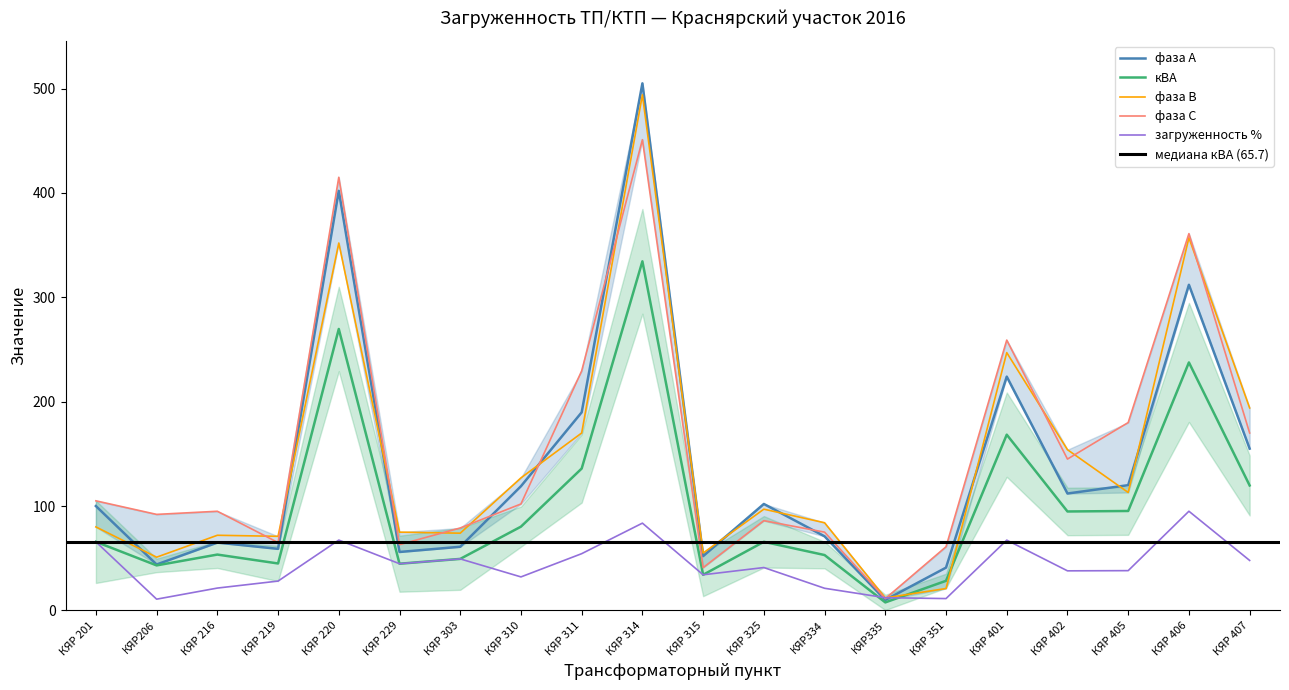

What is the difference between the maximum and minimum values in the фаза А series?

495.0